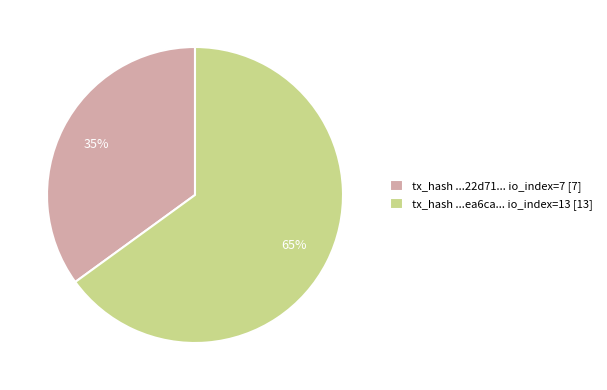

What is the majority slice?

tx_hash ...ea6ca... io_index=13 [13]